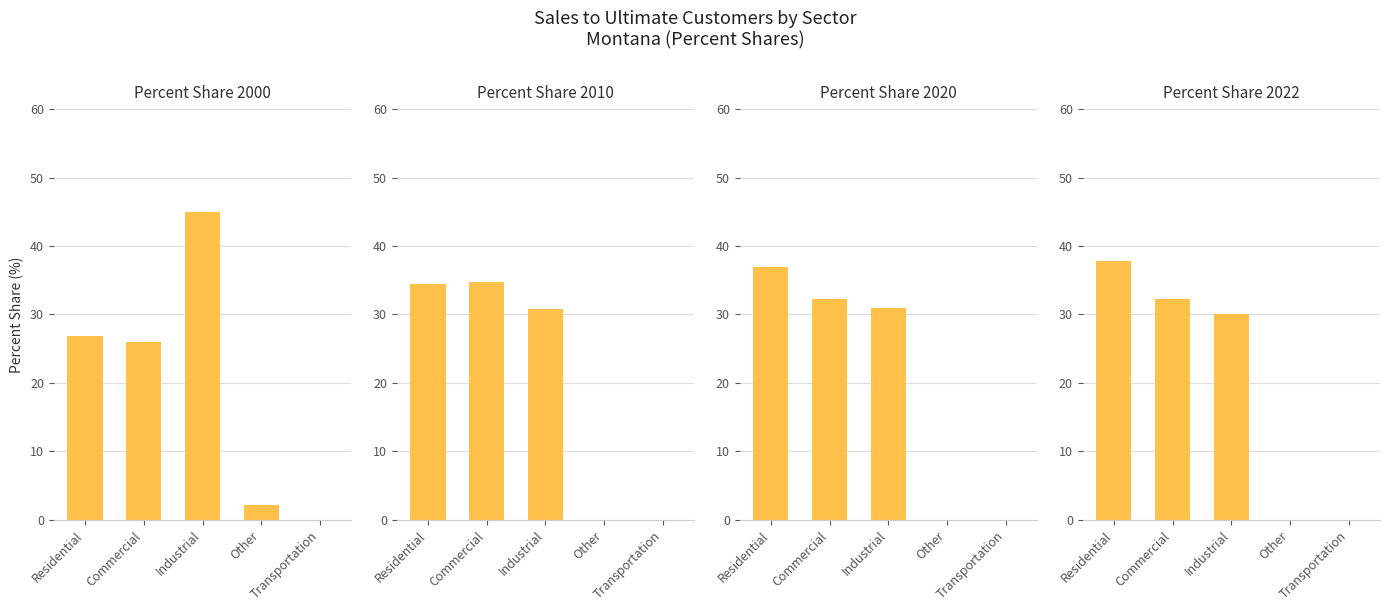

Reading left to right, what are all the values shown in this chart?

Percent share 2000: 26.8	26.0	45.0	2.1	0.0
Percent share 2010: 34.4	34.8	30.8	0.0	0.0
Percent share 2020: 36.9	32.2	30.9	0.0	0.0
Percent share 2022: 37.8	32.2	30.0	0.0	0.0